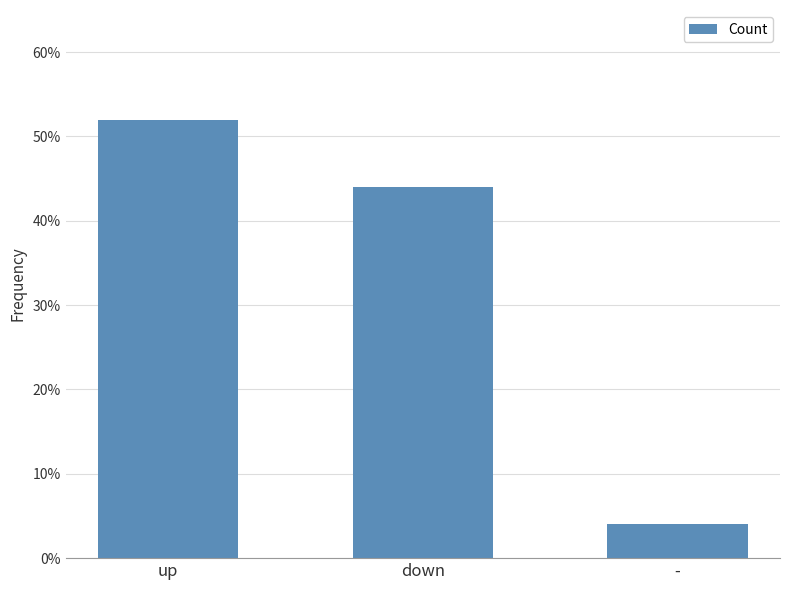

Reading left to right, extract all data points from this chart.

up=0.5	down=0.4	-=0.0